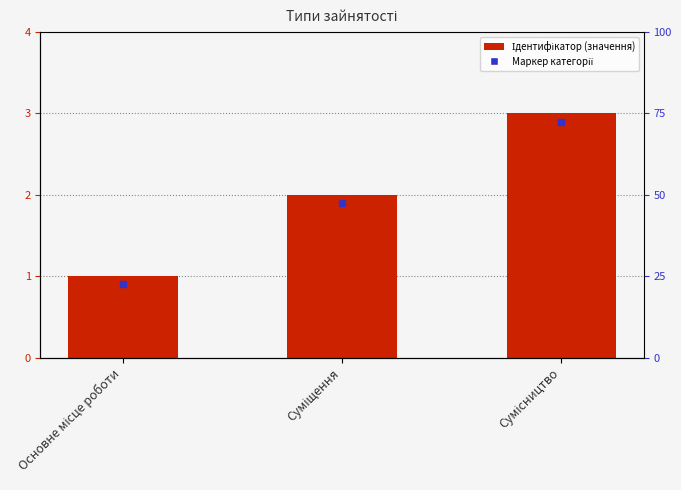

Where does the data first go above 2?

Сумісництво